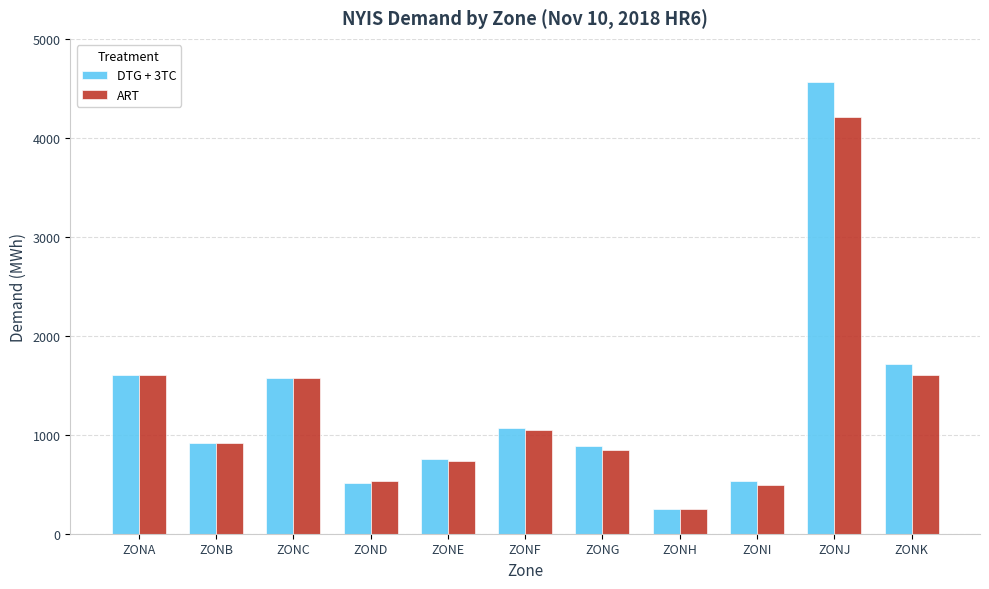

Which series has the widest spread of values?

DTG + 3TC